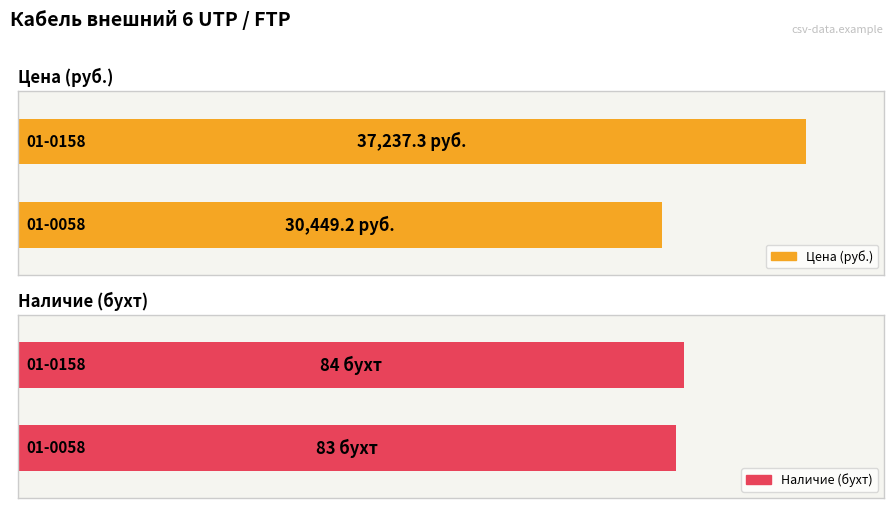

The chart shows a value of 30449.2 at 01-0058. True or false?

True